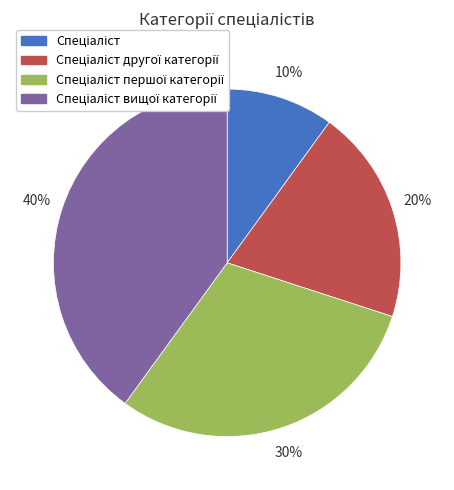

To the nearest percent, what is the difference between the largest and smallest slice percentages?

30%